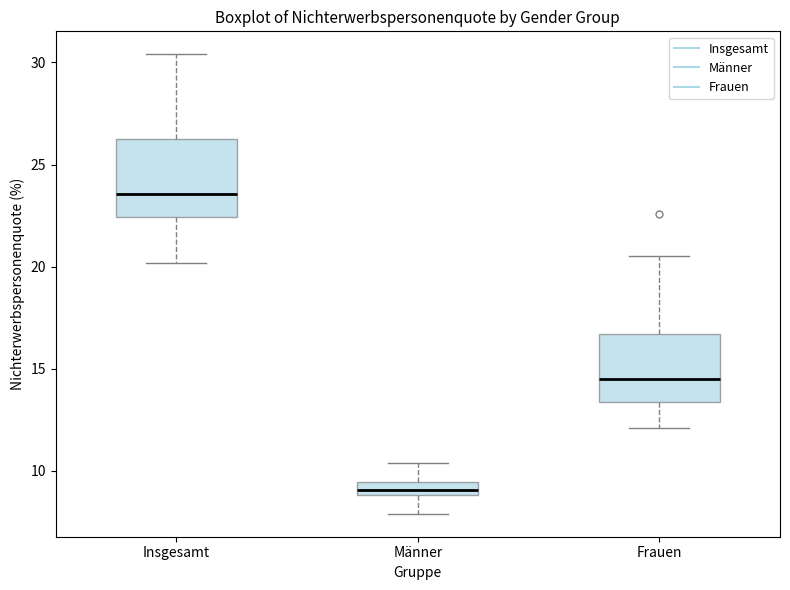

Which box's median line is the highest?

Insgesamt